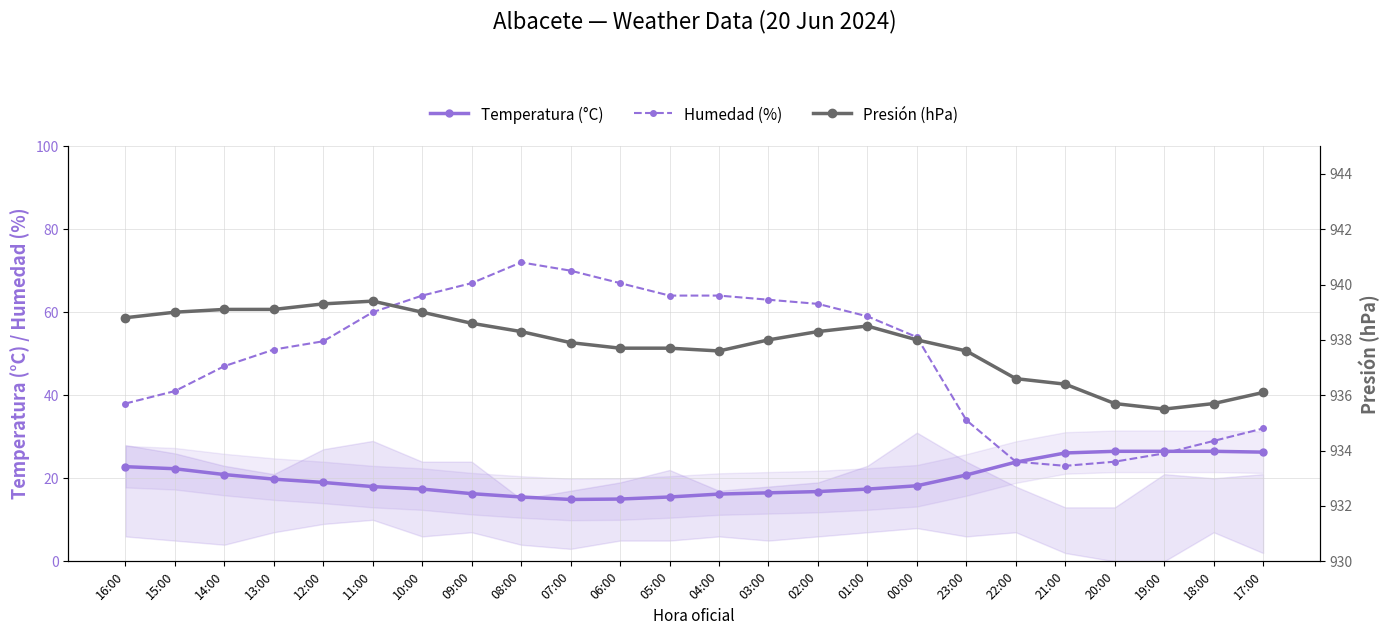

What is the lowest value of the Humedad (%) series?

23.0